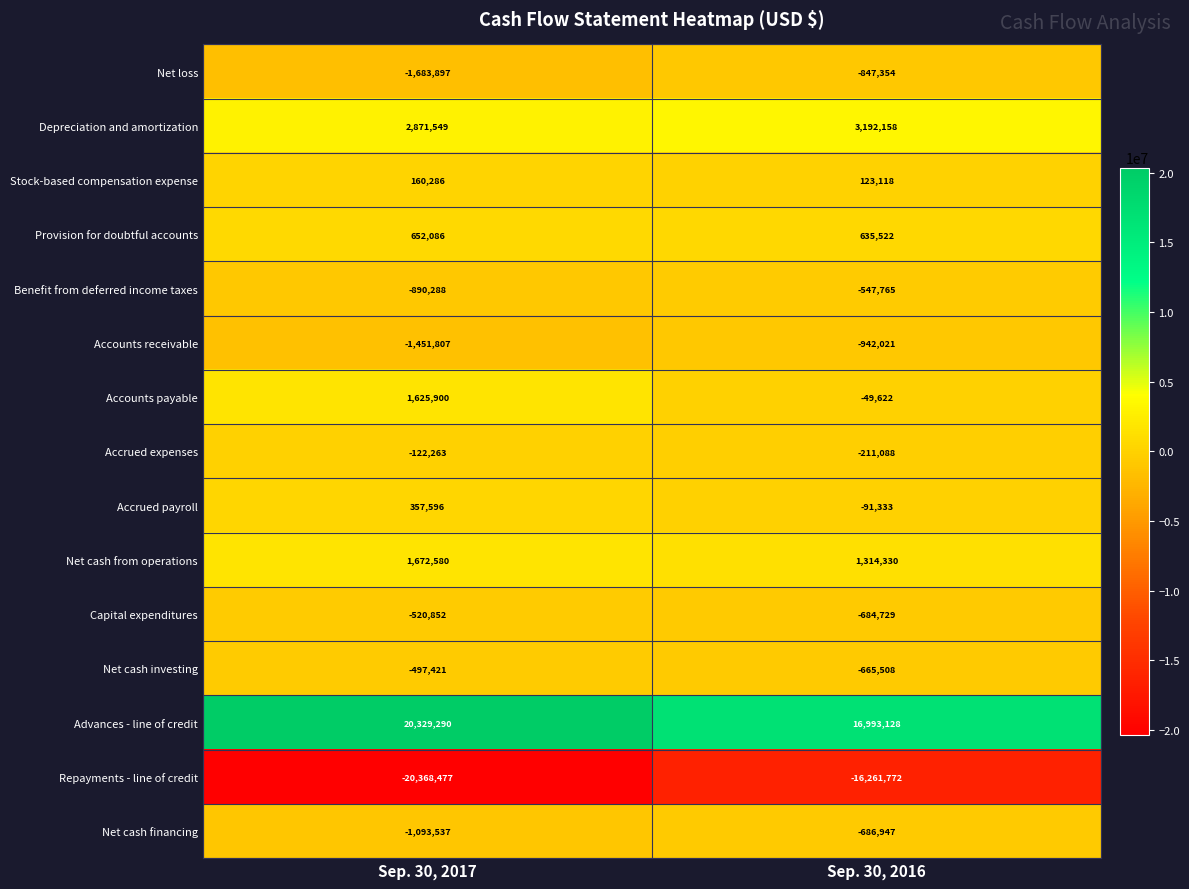

Count the number of categories in the chart.

2